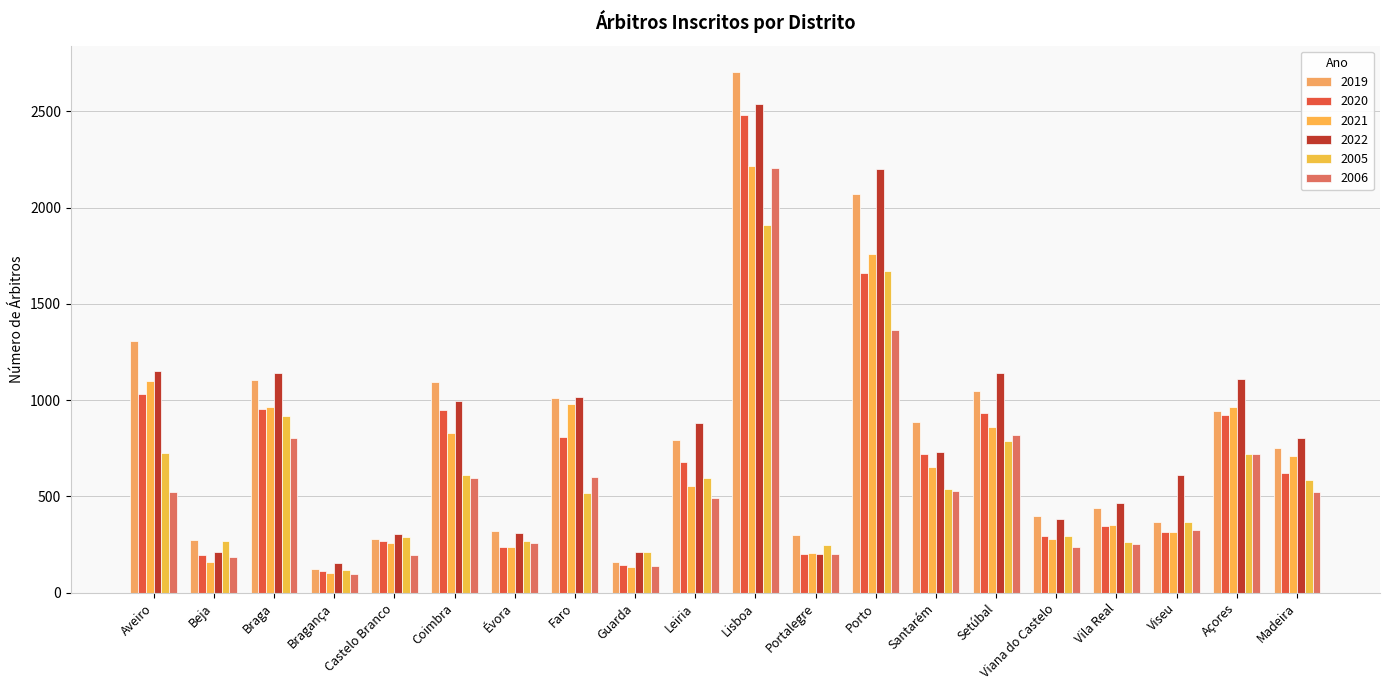

What is the average value of the 2005 series?

596